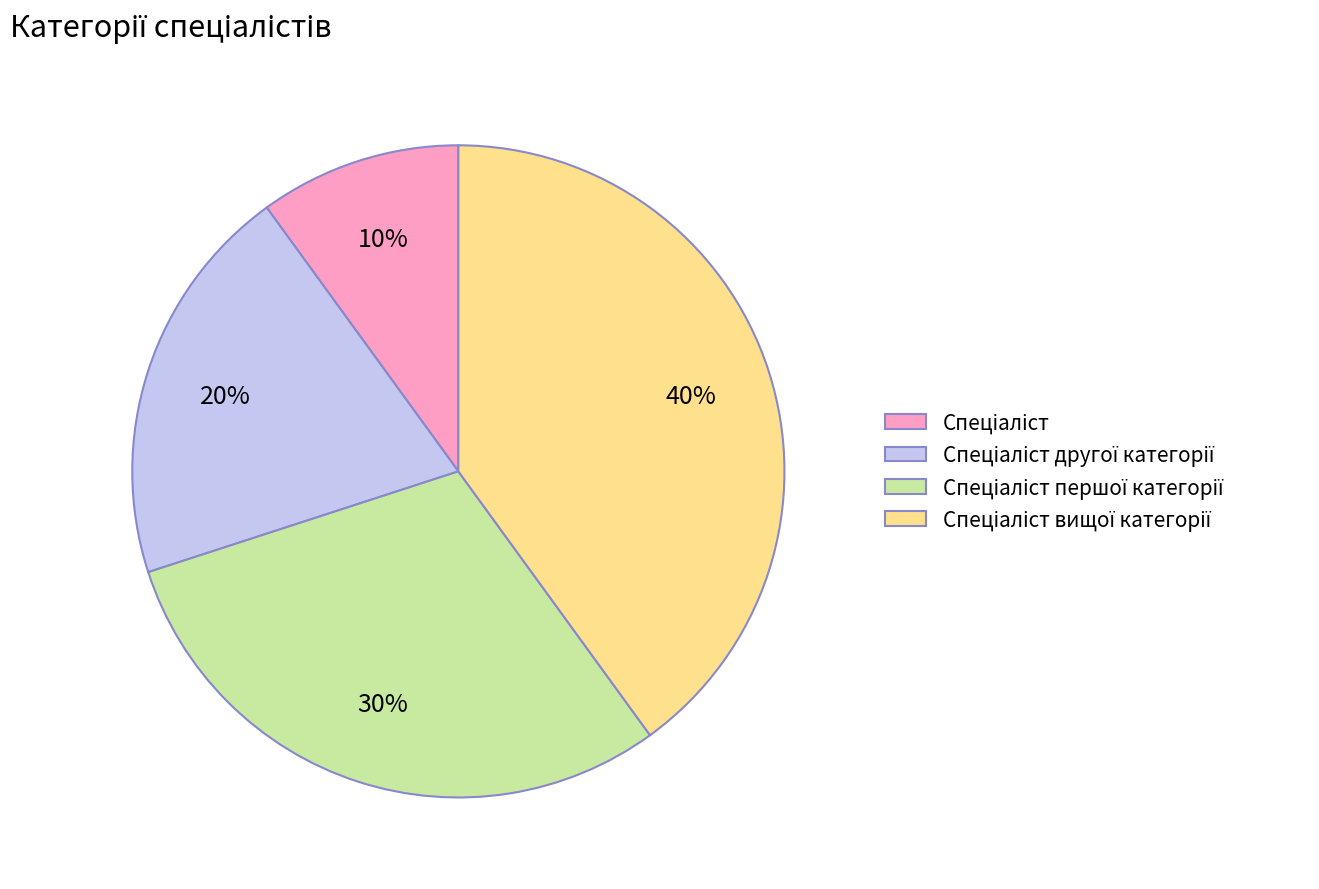

To the nearest percent, what is the difference between the largest and smallest slice percentages?

30%